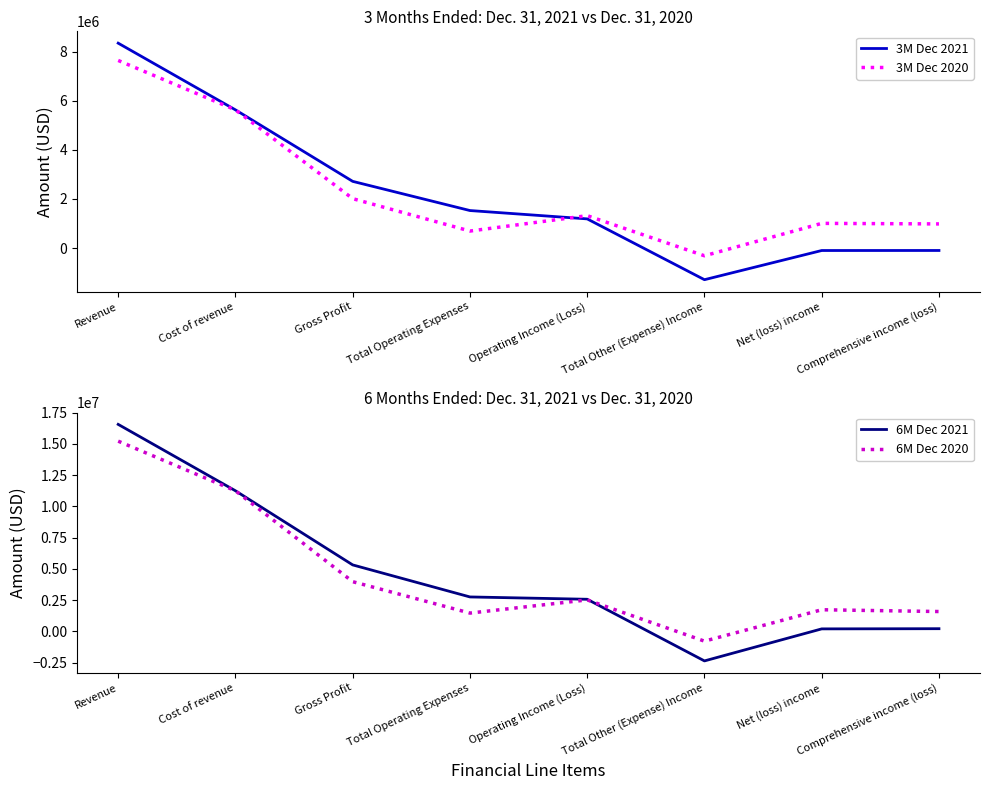

What is the difference between the 3M Dec 2021 values at Total Other (Expense) Income and Cost of revenue?

6912177